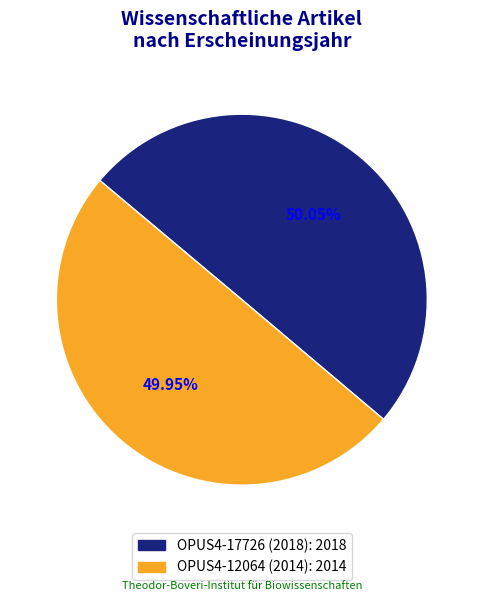

Is it true that OPUS4-17726 (2018) is 50% of the pie?

True